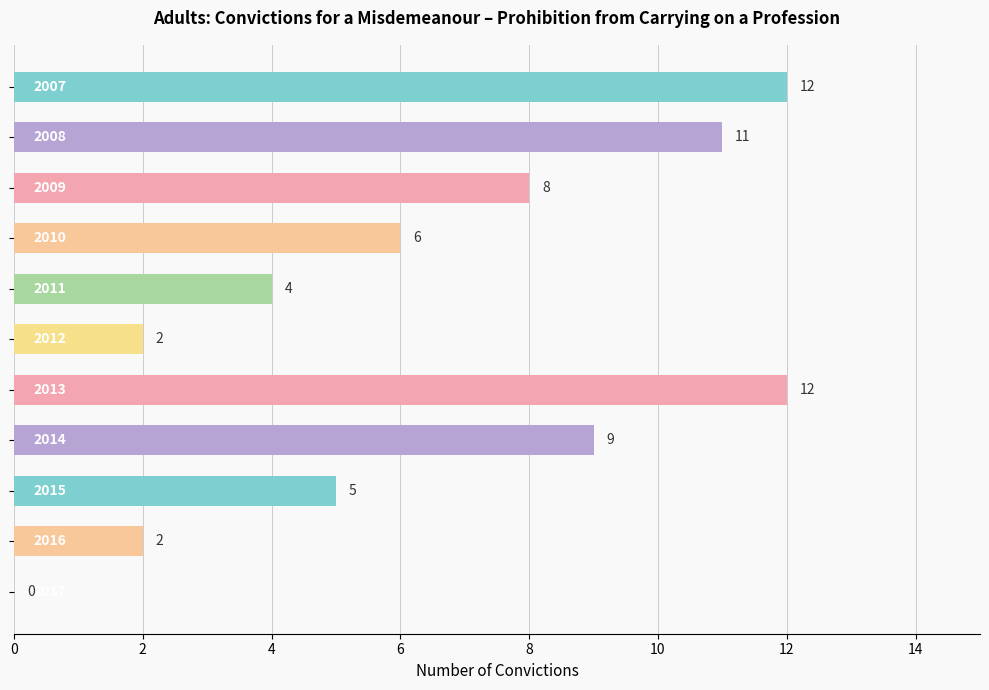

What is the sum of all values?

71